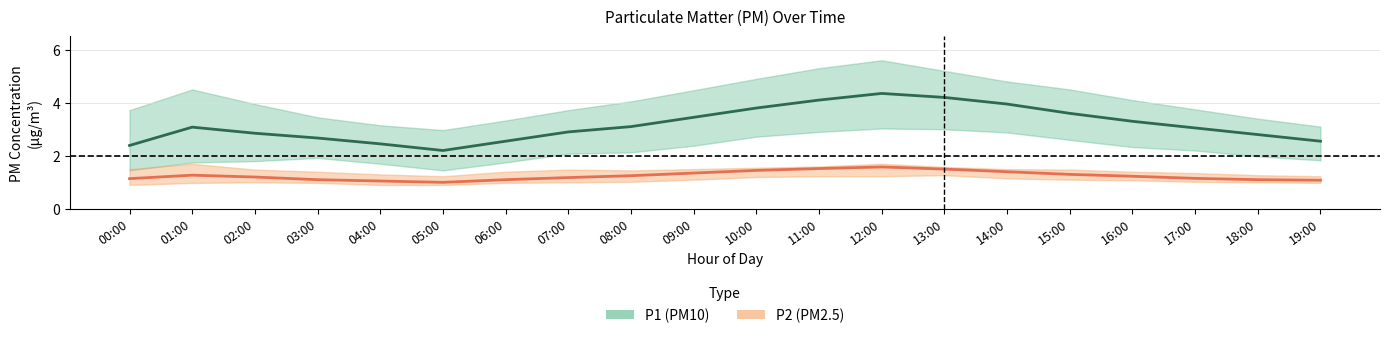

What is the sum of all P1 (PM10) mean values?

63.3